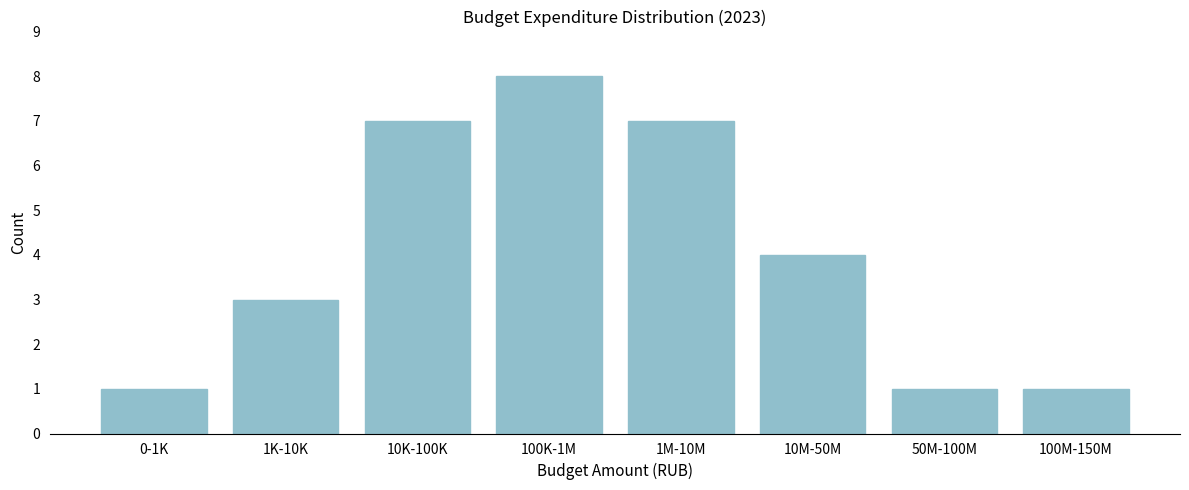

Reading left to right, transcribe all the data shown in this chart.

1	3	7	8	7	4	1	1